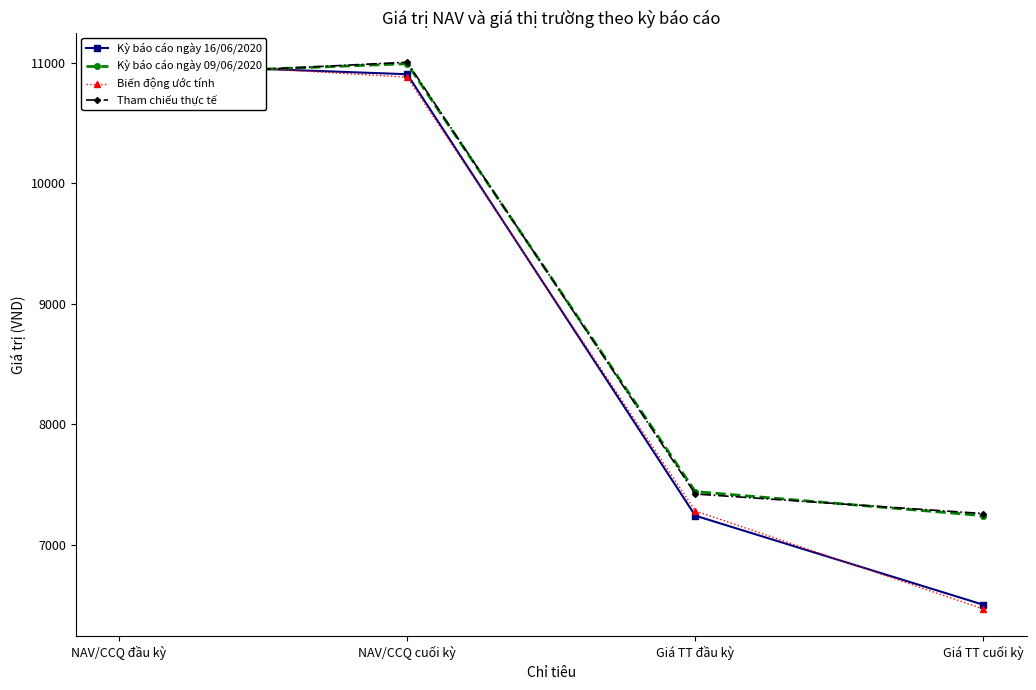

Reading left to right, extract all data points from this chart.

Kỳ báo cáo ngày 16/06/2020: NAV/CCQ đầu kỳ=10993.2	NAV/CCQ cuối kỳ=10905.8	Giá TT đầu kỳ=7240.0	Giá TT cuối kỳ=6500.0
Kỳ báo cáo ngày 09/06/2020: NAV/CCQ đầu kỳ=10902.2	NAV/CCQ cuối kỳ=10993.2	Giá TT đầu kỳ=7440.0	Giá TT cuối kỳ=7240.0
Biến động ước tính: NAV/CCQ đầu kỳ=11023.2	NAV/CCQ cuối kỳ=10880.8	Giá TT đầu kỳ=7280.0	Giá TT cuối kỳ=6465.0
Tham chiếu thực tế: NAV/CCQ đầu kỳ=10887.2	NAV/CCQ cuối kỳ=11005.7	Giá TT đầu kỳ=7420.0	Giá TT cuối kỳ=7257.5